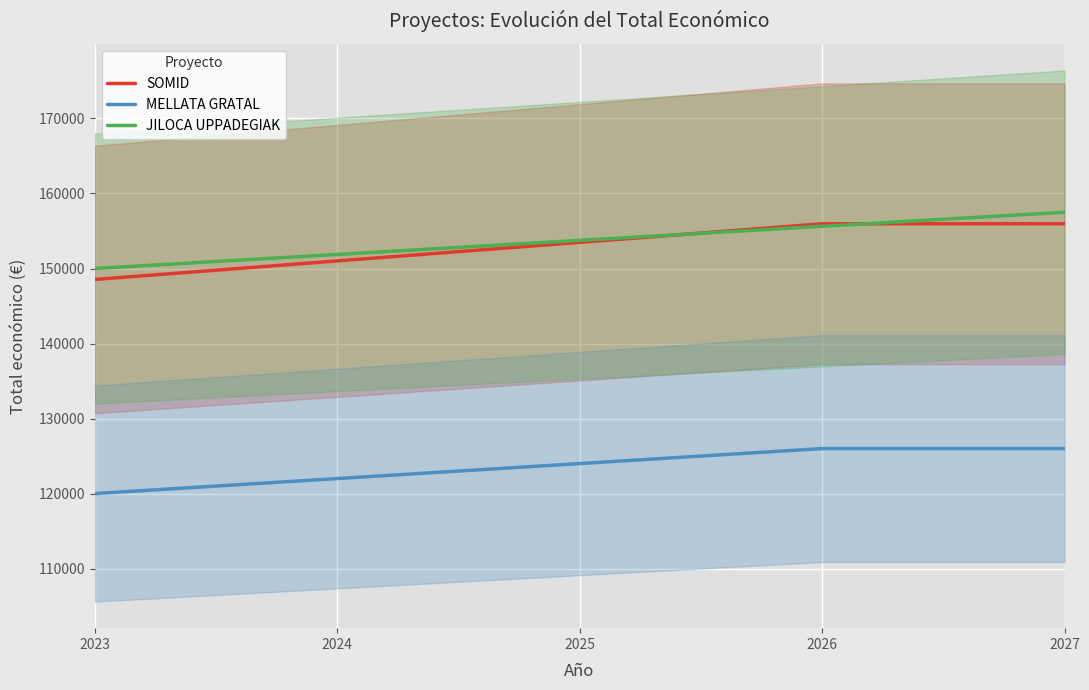

Which series has the largest range (max minus min)?

JILOCA UPPADEGIAK